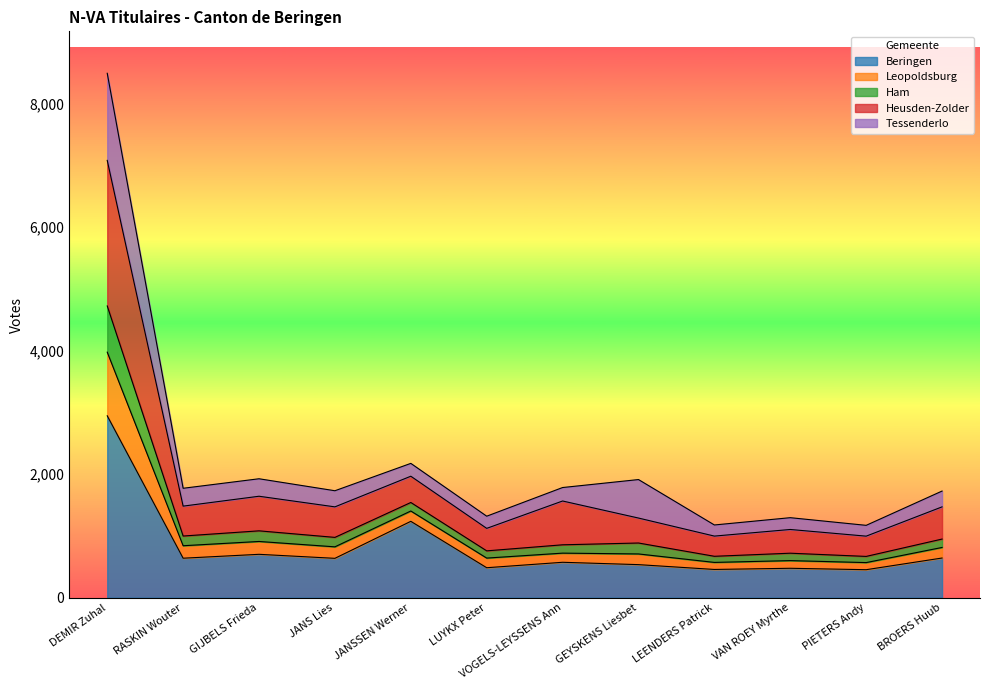

What is the maximum value for Beringen?

2944